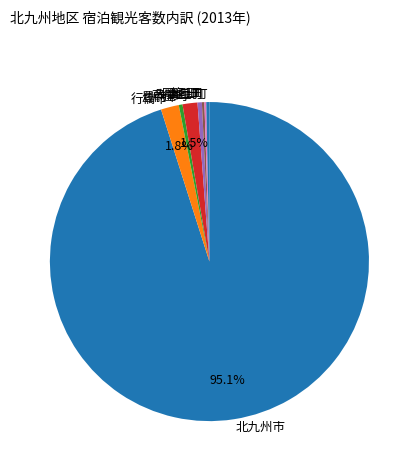

Between 北九州市 and 芦屋町, which is larger?

北九州市